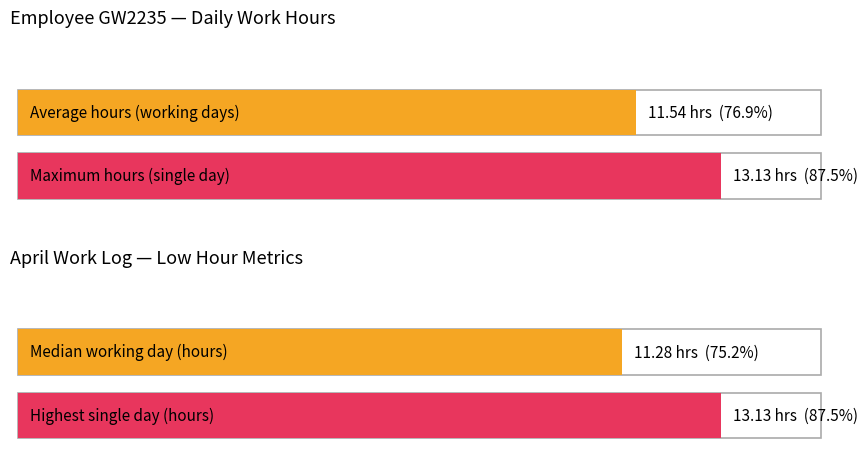

What is the maximum value shown in the chart?

13.1